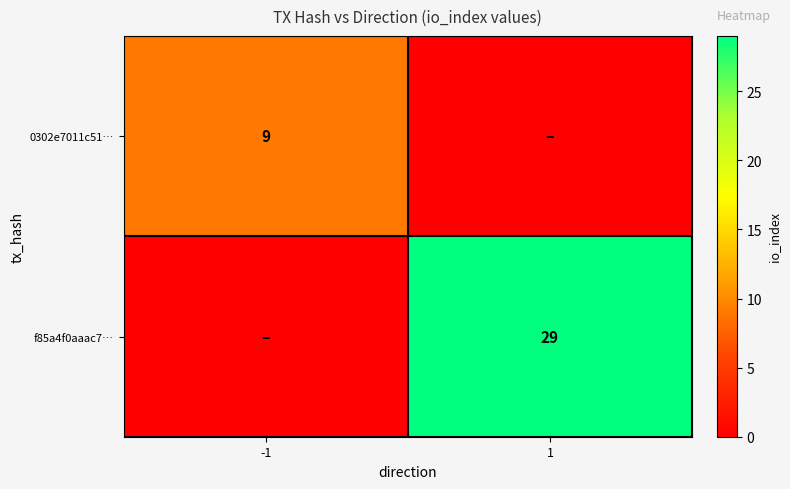

Is it true that f85a4f0aaac7… equals 7 at 1?

False